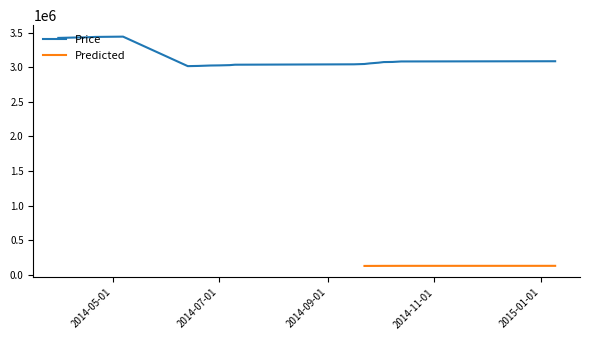

True or false: transactionPricePerShare and sharesOwnedFollowingTransaction cross at least once.

False